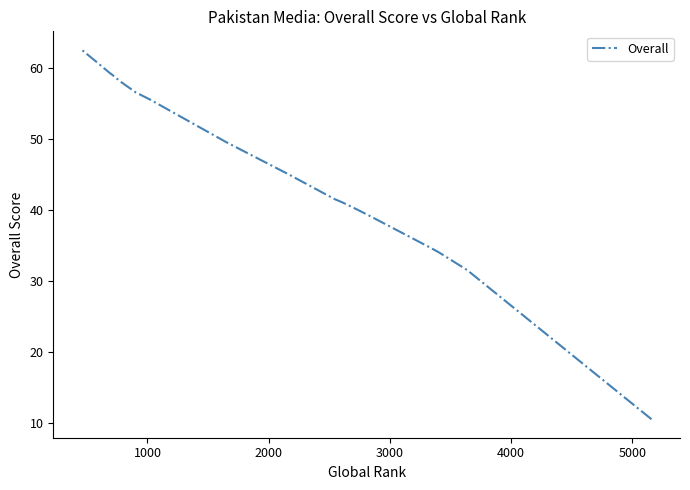

What is the sum of all values?

866.2